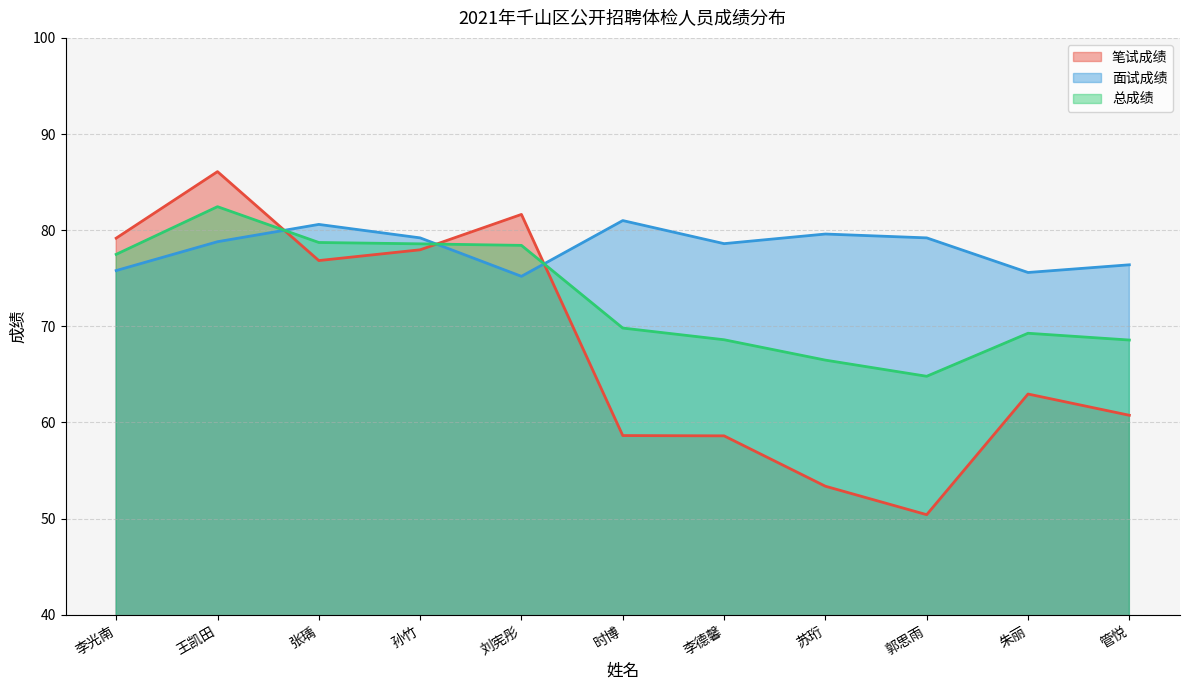

How many interior local peaks does the 总成绩 series have?

2